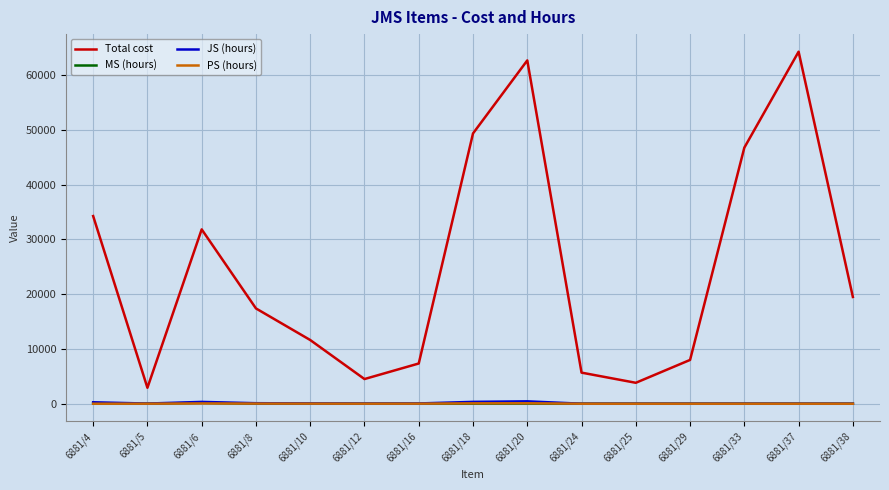

At which label does Total cost reach its minimum?

6881/5